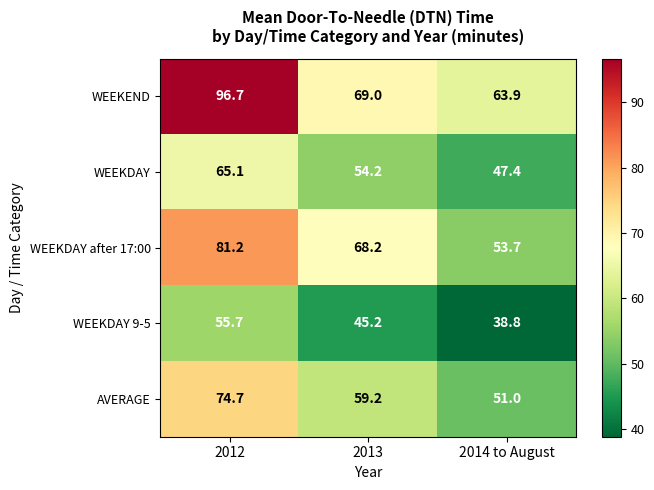

Where does the WEEKEND series first go above 69?

2012